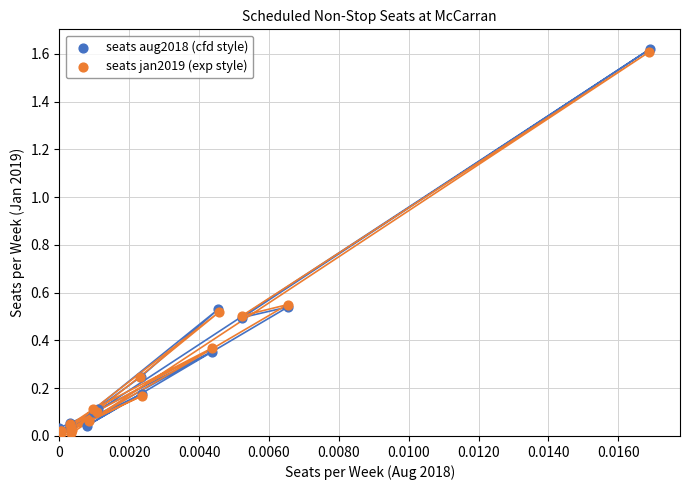

Which series contains the highest Y value?

seats aug2018 (cfd style)